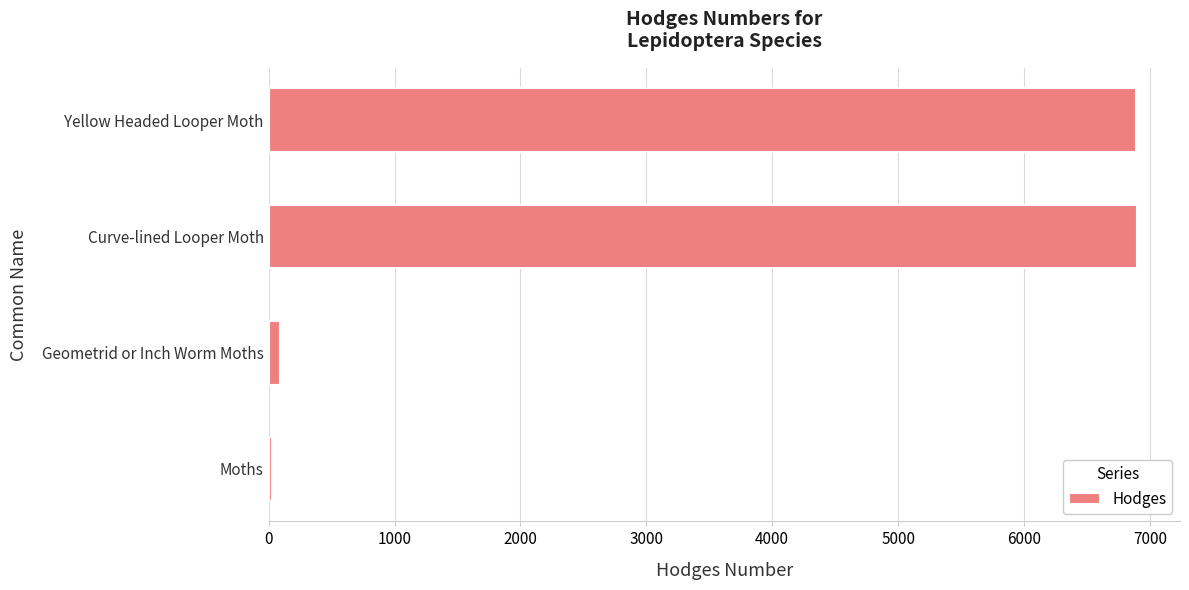

How many data points are less than 6892?

2